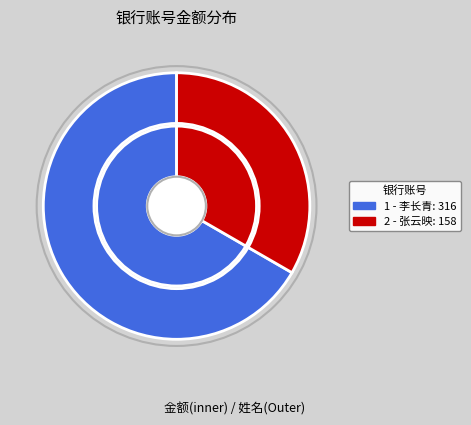

Is there a majority slice in this chart?

Yes